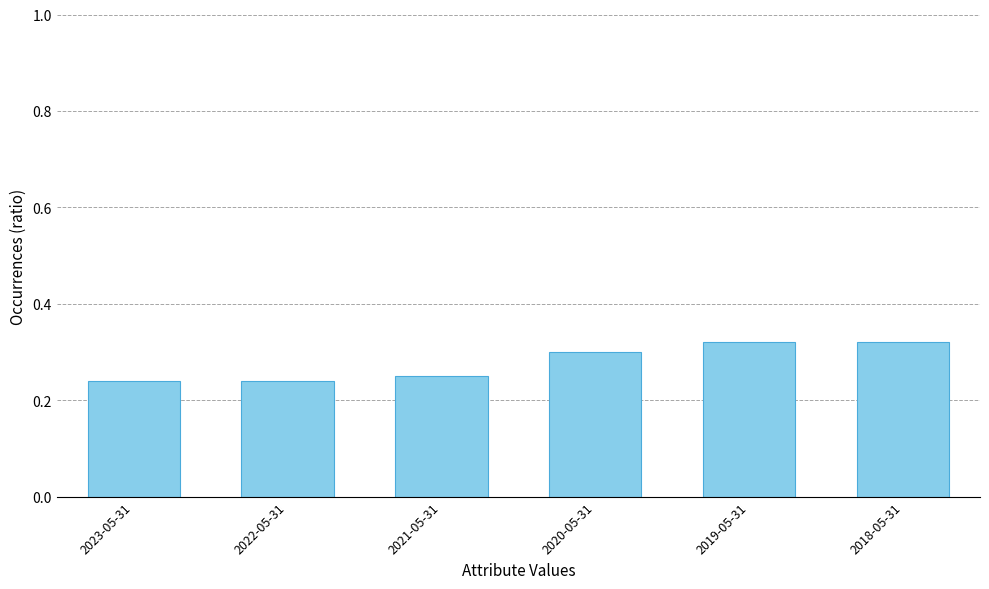

What is the sum of all values?

1.7